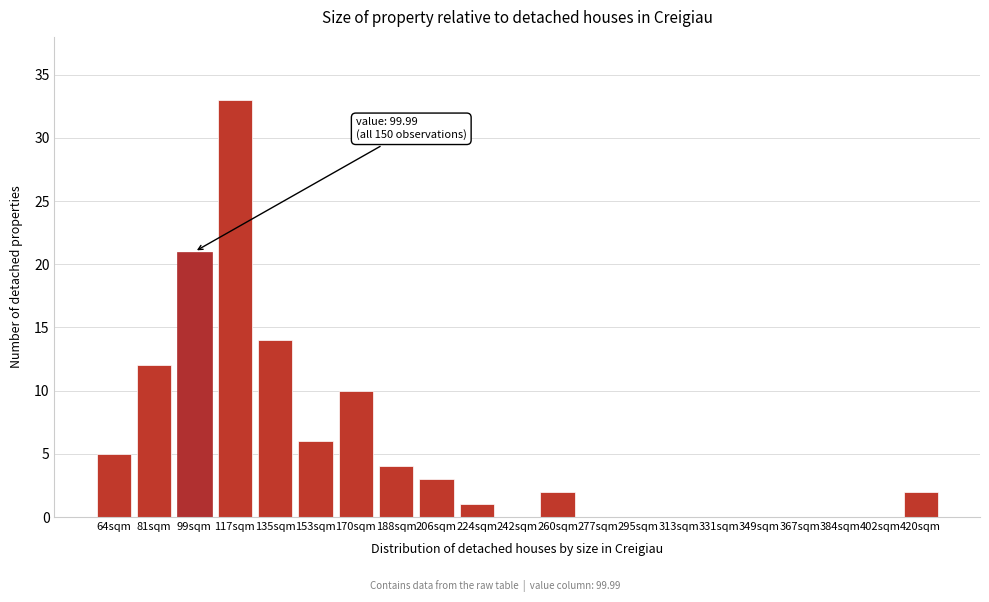

Reading left to right, transcribe all the data shown in this chart.

64sqm=5	81sqm=12	99sqm=21	117sqm=33	135sqm=14	153sqm=6	170sqm=10	188sqm=4	206sqm=3	224sqm=1	242sqm=0	260sqm=2	277sqm=0	295sqm=0	313sqm=0	331sqm=0	349sqm=0	367sqm=0	384sqm=0	402sqm=0	420sqm=2